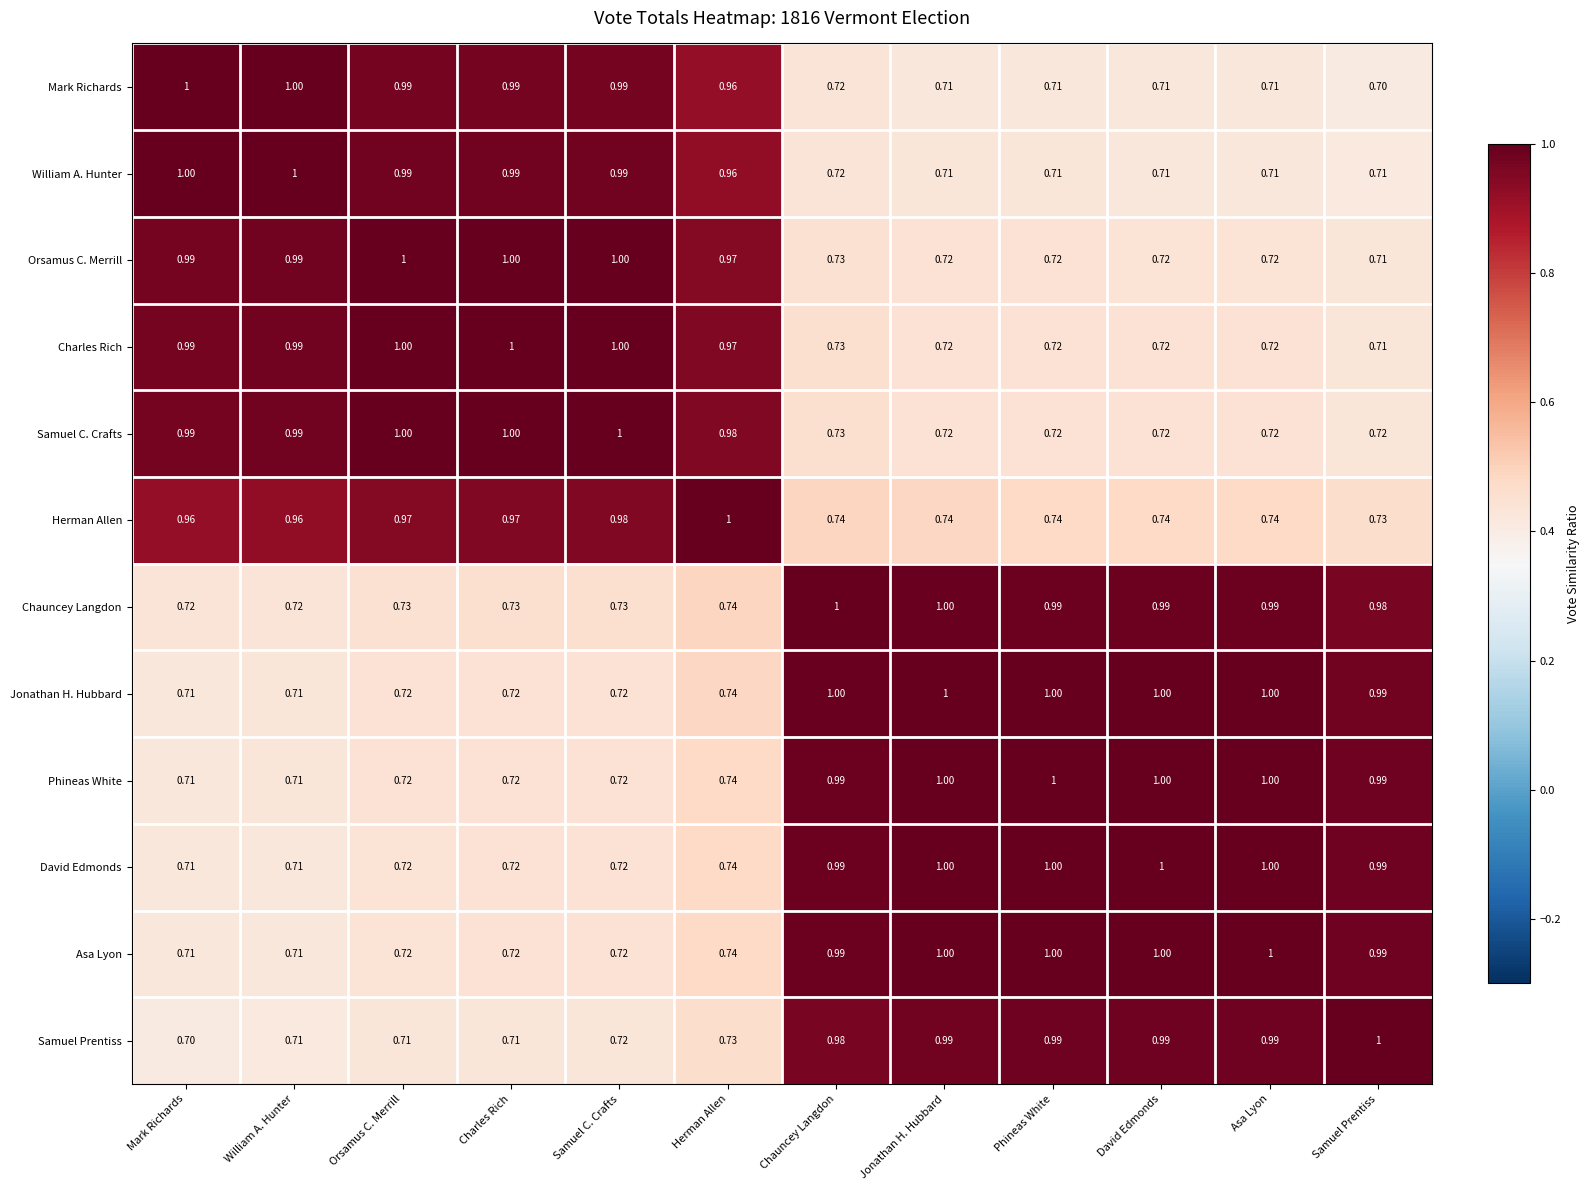

What is the smallest value displayed?

0.7